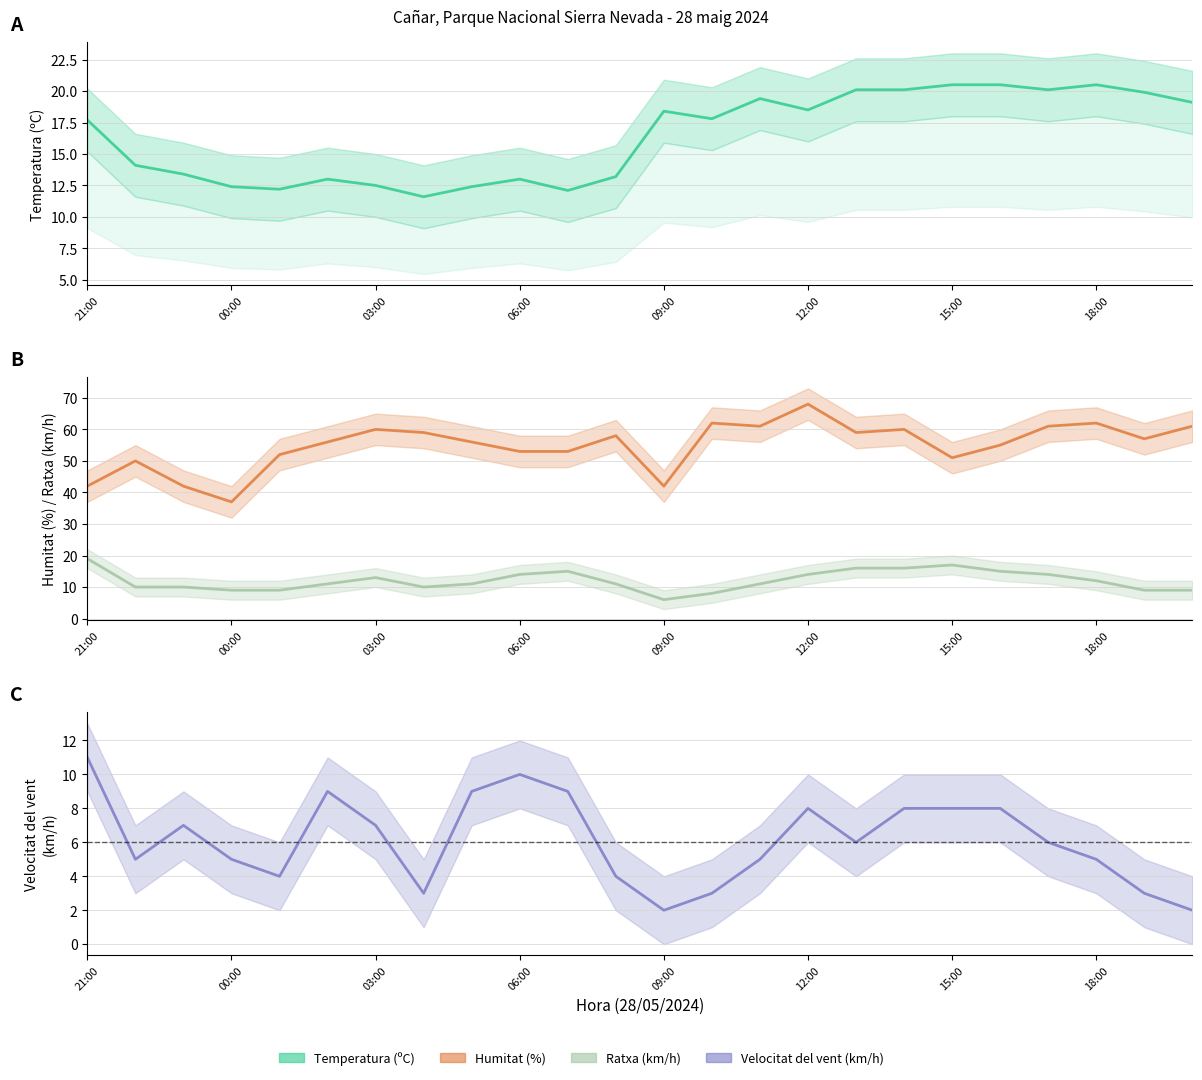

Does the chart have visible grid lines?

Yes